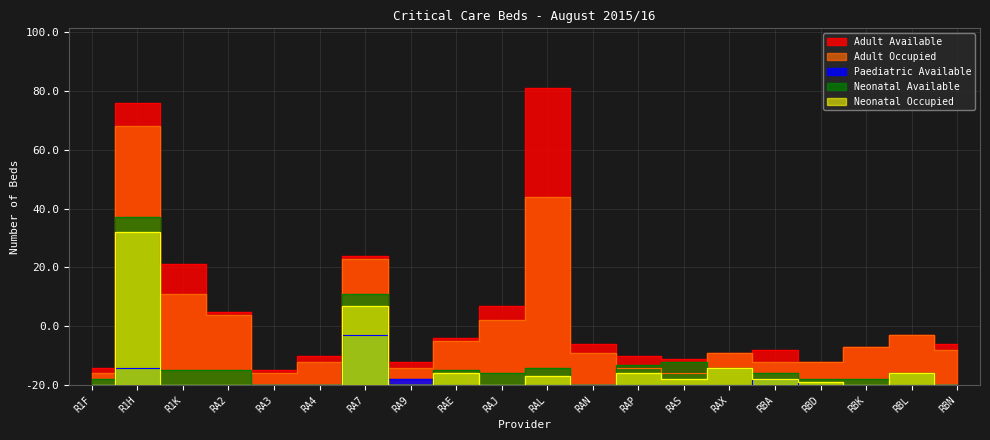

Where is Neonatal Occupied nearest to the value 26?

RA7